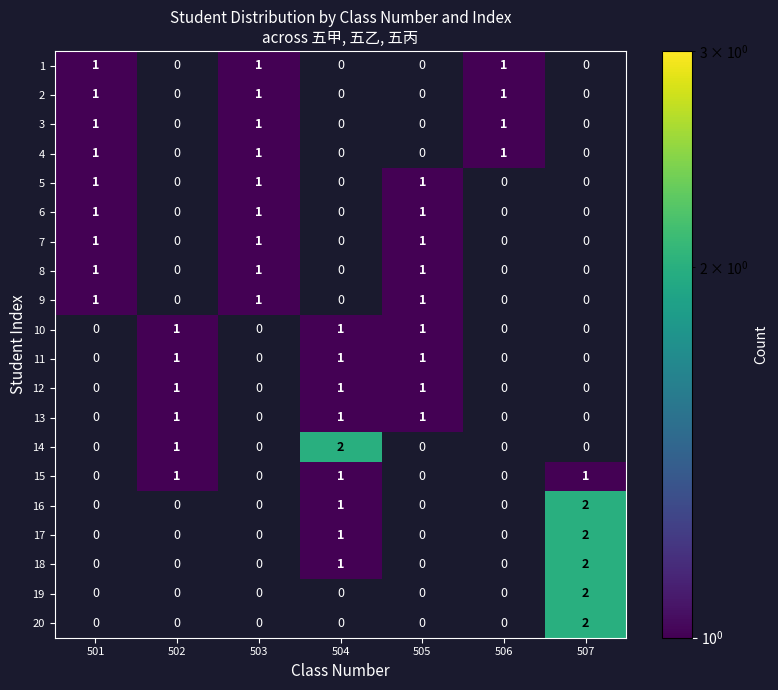

Is it true that 2 equals 0 at 506?

False